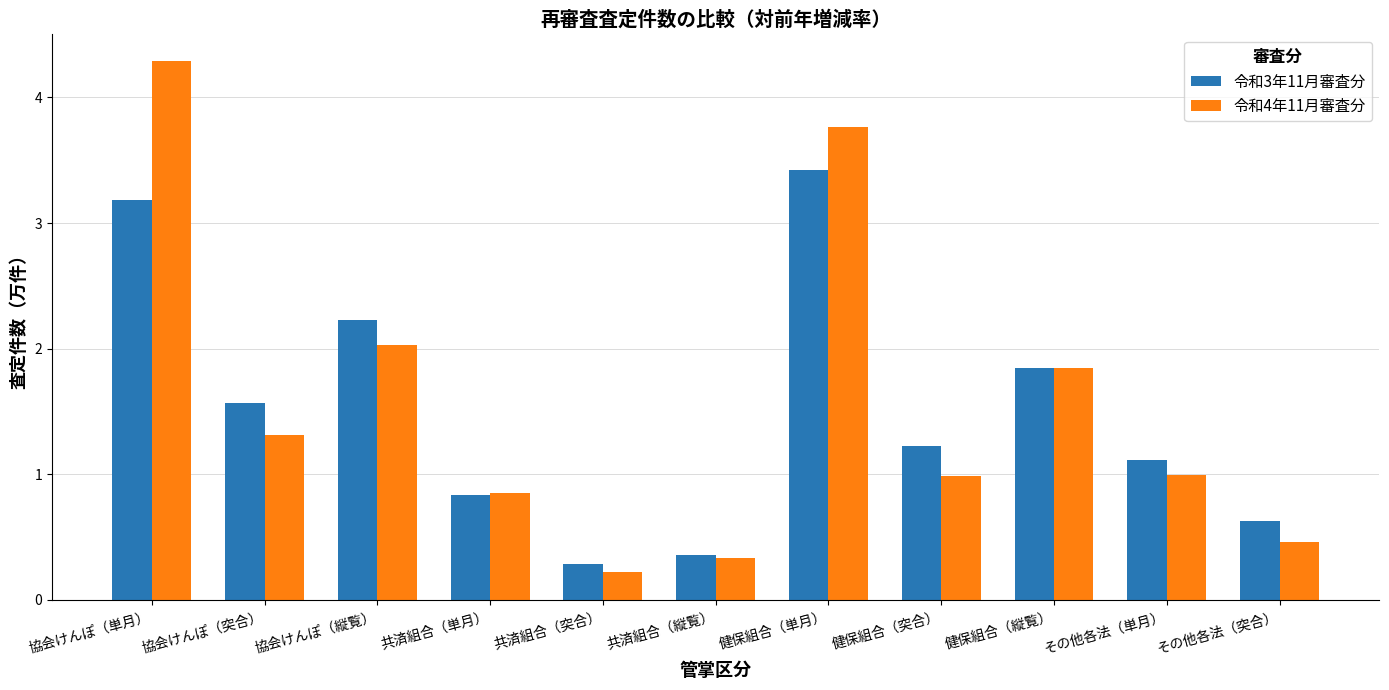

Which series changed the most between 共済組合（単月） and 健保組合（単月）?

令和4年11月審査分